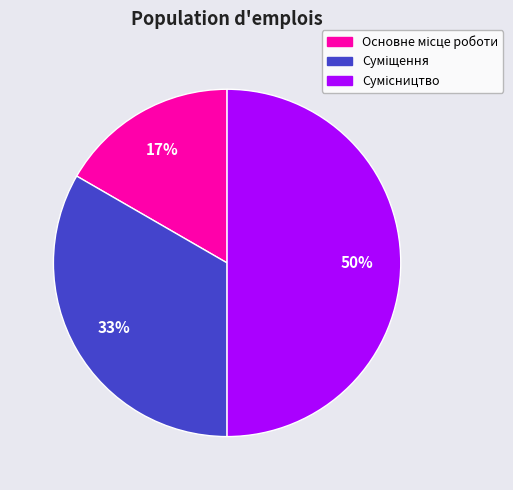

To the nearest percent, what portion does Суміщення represent?

33%